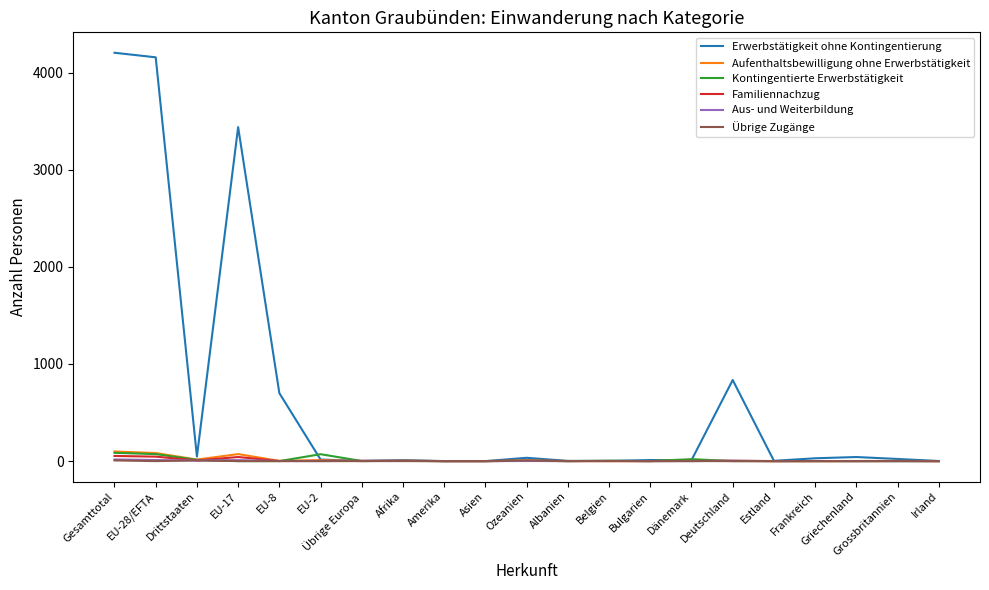

What position from the right is Bulgarien?

8